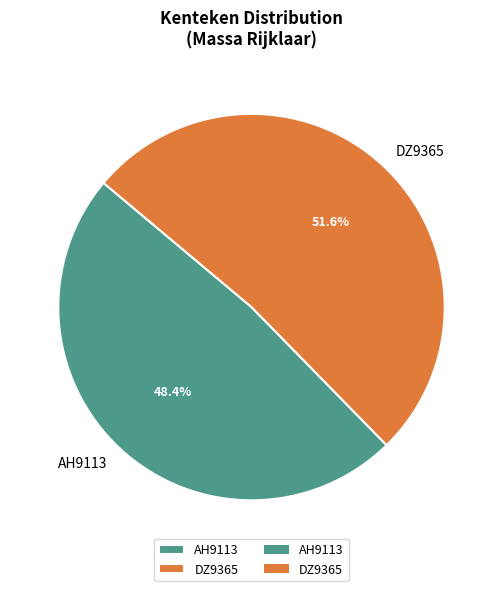

What is the majority slice?

DZ9365